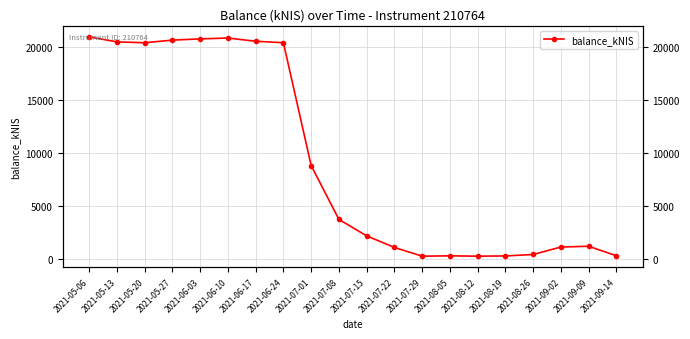

Reading left to right, extract all data points from this chart.

20956.8	20488.9	20404.2	20653.0	20769.0	20851.1	20546.3	20407.0	8801.6	3705.7	2152.7	1059.2	234.0	264.3	233.6	255.2	391.7	1097.7	1168.5	271.4